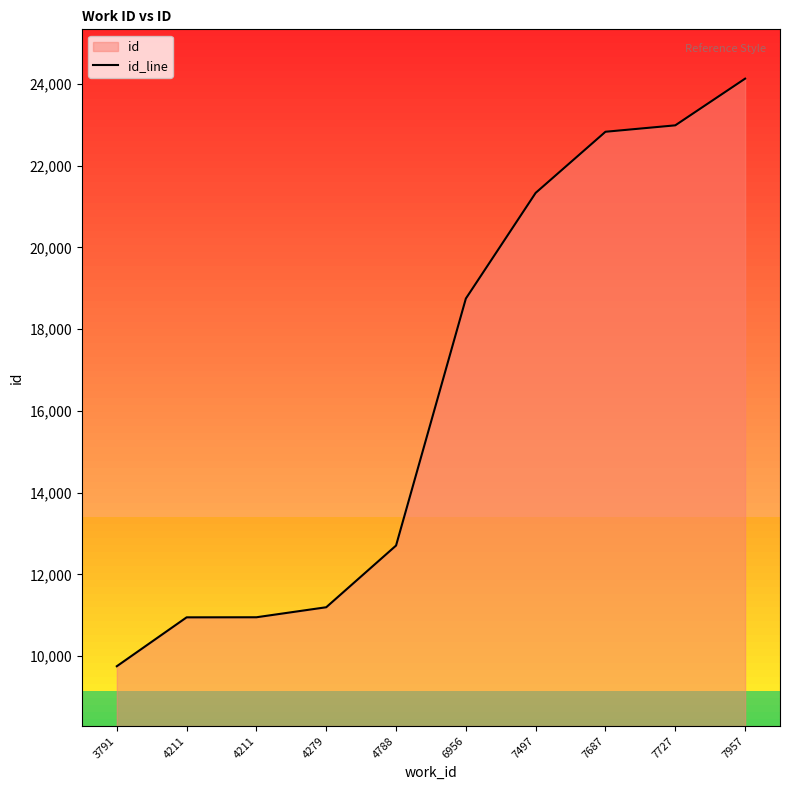

List the labels in order of value, smallest first.

3791, 4211, 4211, 4279, 4788, 6956, 7497, 7687, 7727, 7957